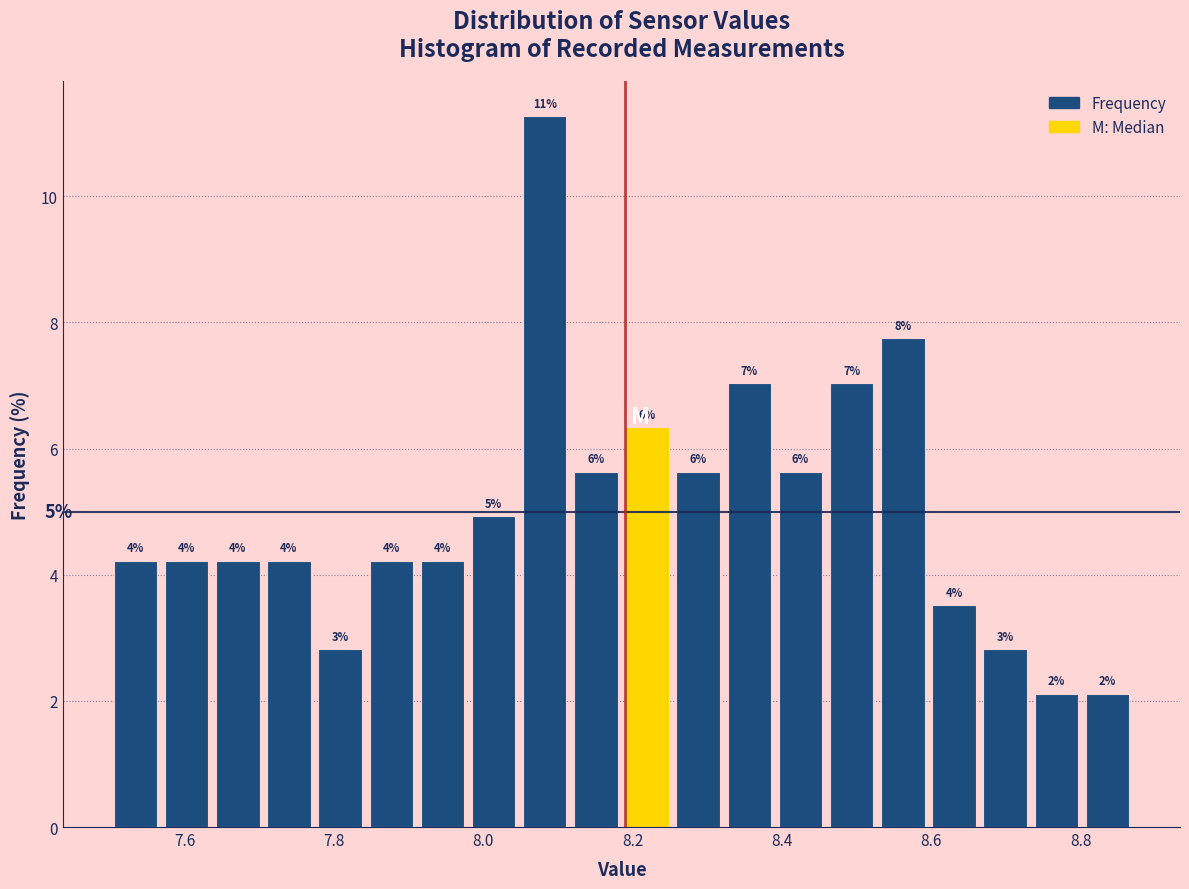

Around what value on the x-axis is the tallest bar? Give the approximate position of its centre, as read against the axis.

8.08